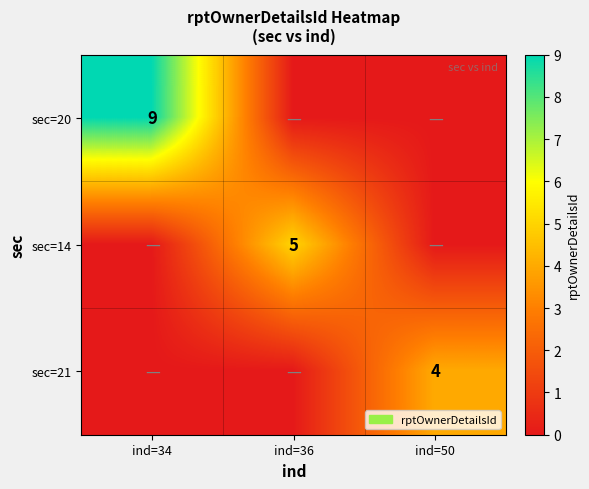

The sec=14 series shows 5 at ind=36. True or false?

True